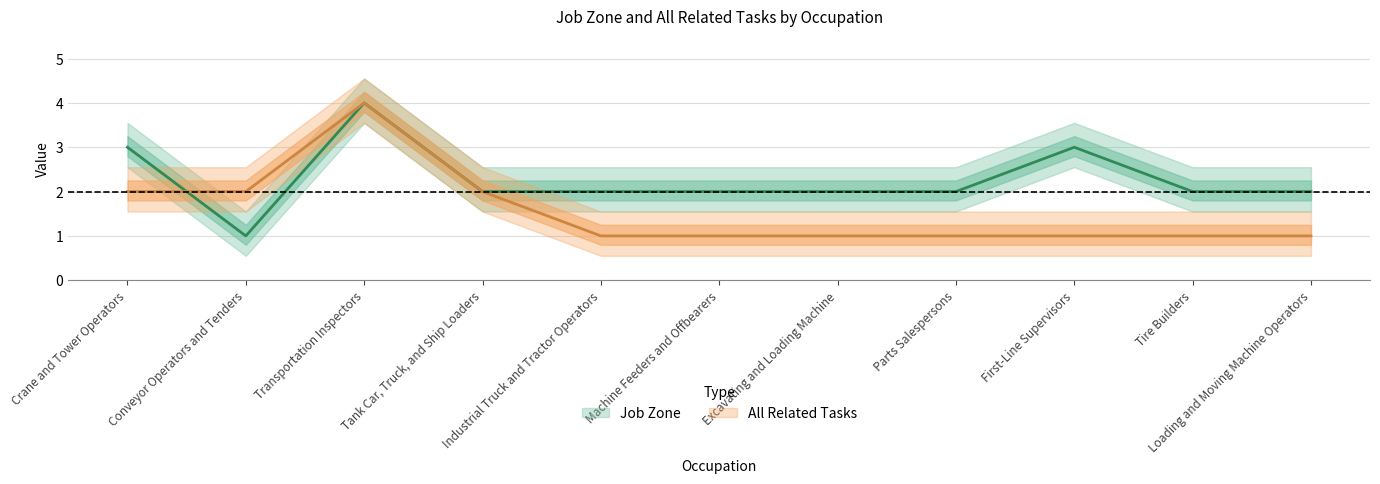

What are all the series names shown in the legend?

Job Zone, All Related Tasks